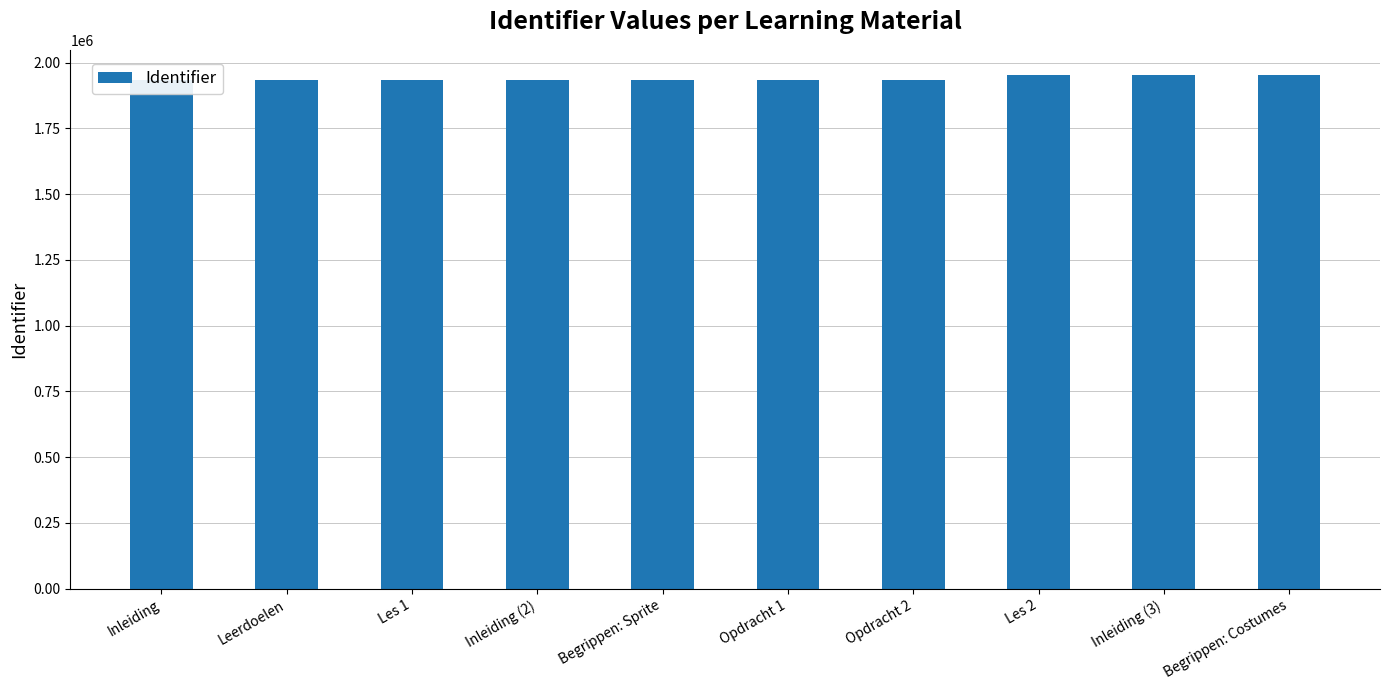

List the labels in order of value, smallest first.

Inleiding, Leerdoelen, Les 1, Inleiding (2), Opdracht 1, Begrippen: Sprite, Opdracht 2, Les 2, Inleiding (3), Begrippen: Costumes